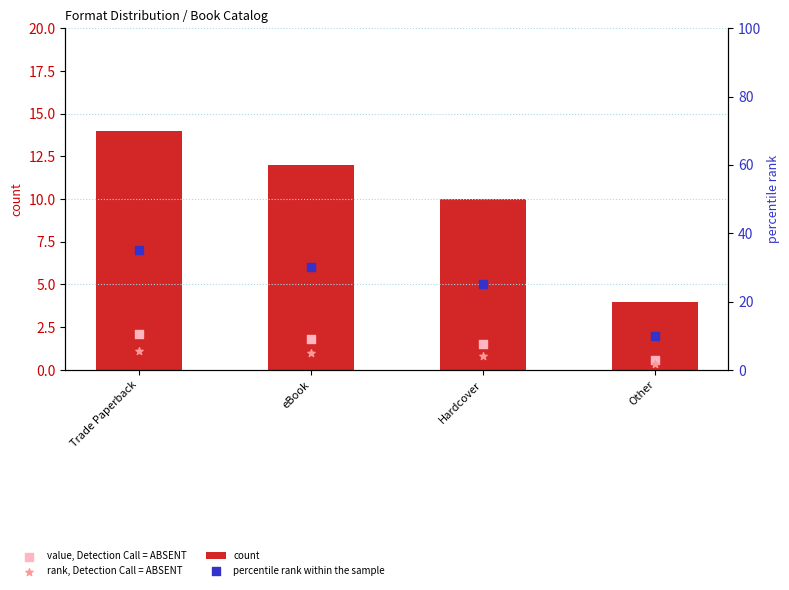

At how many categories does at least one series exceed 5?

4